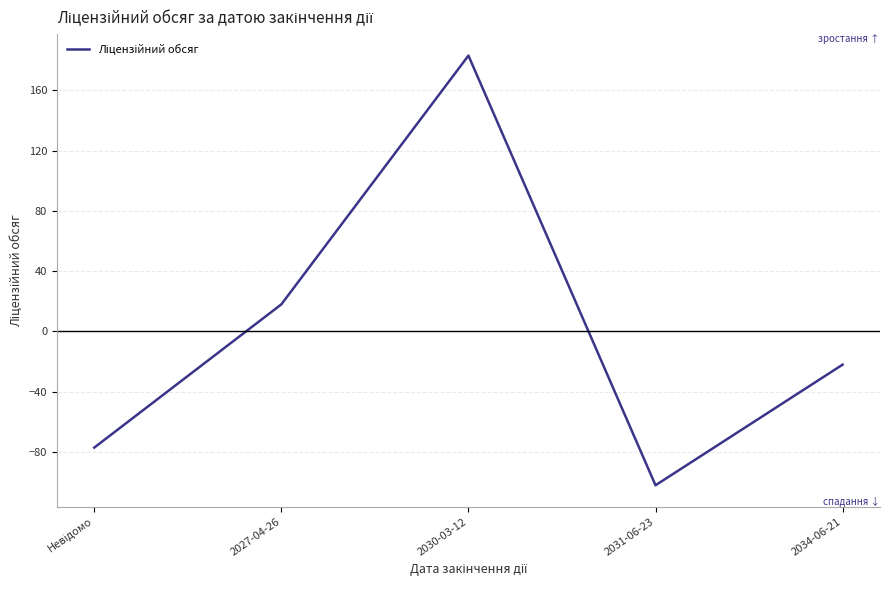

Where is the data nearest to the value 40?

2027-04-26